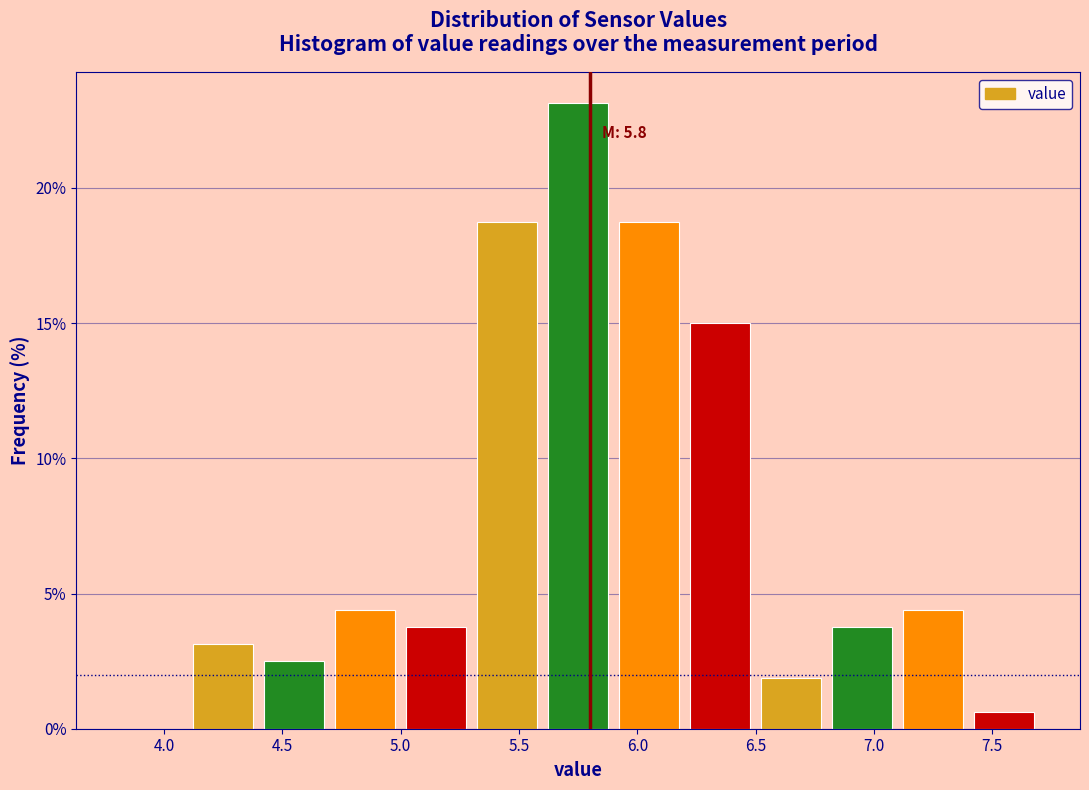

Which range on the x-axis has the tallest bar?

5.6 to 5.9